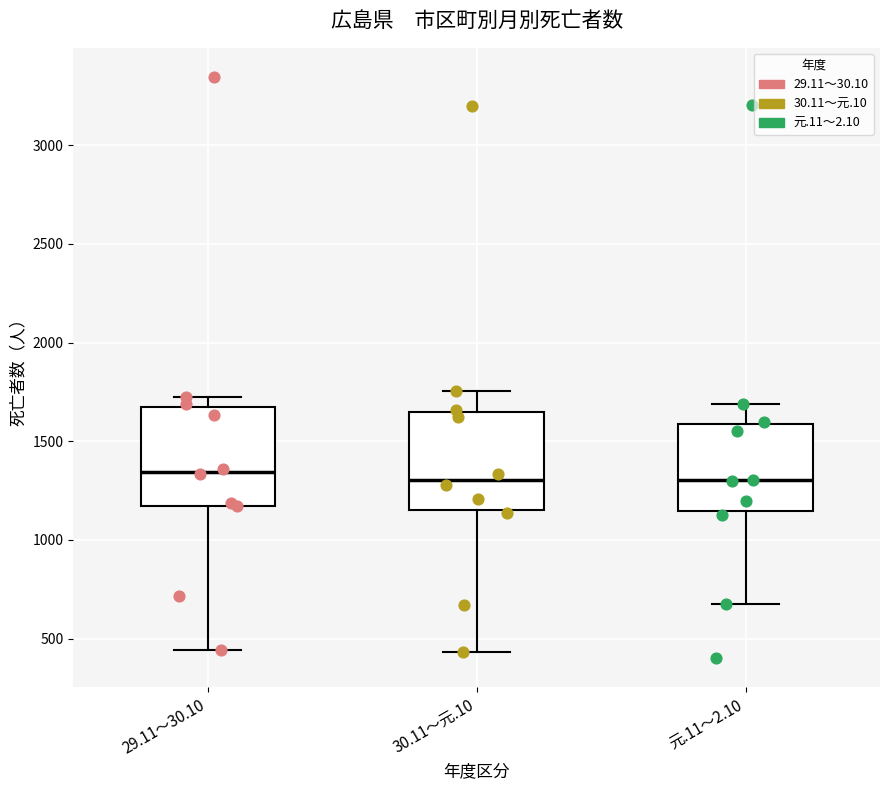

Where does the median line of the box for 元.11～2.10 sit on the y-axis? The values are not printed on the chart, so give them approximately, as read against the axis.

1300